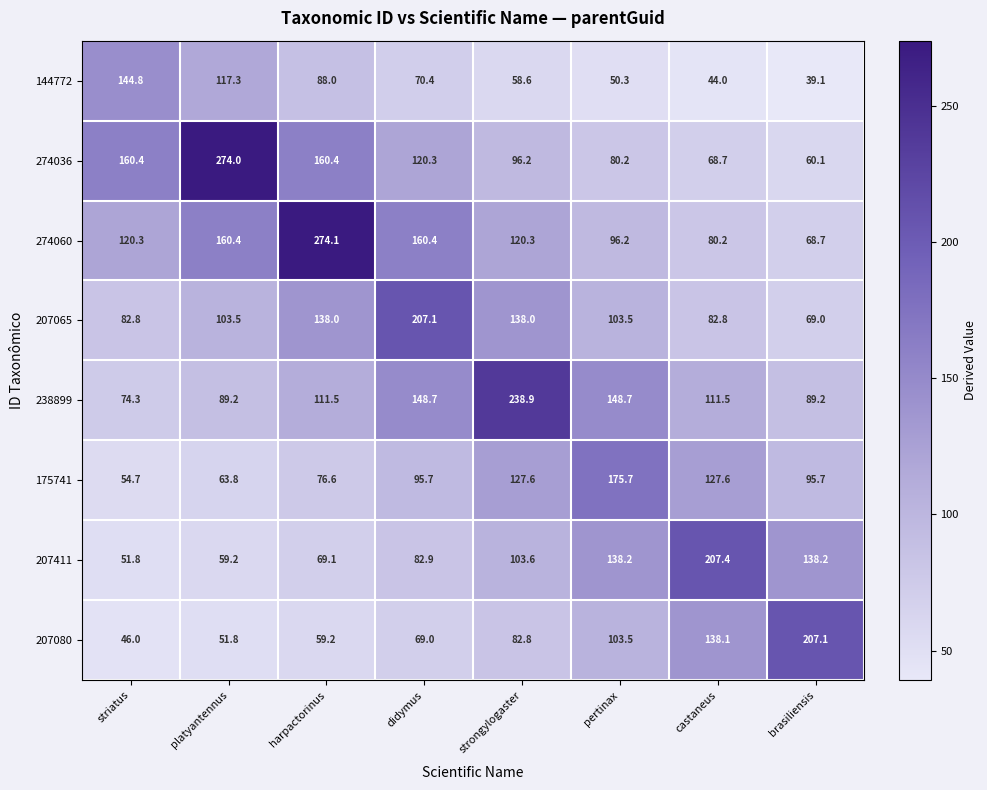

At which category is the sum across all series the highest?

harpactorinus